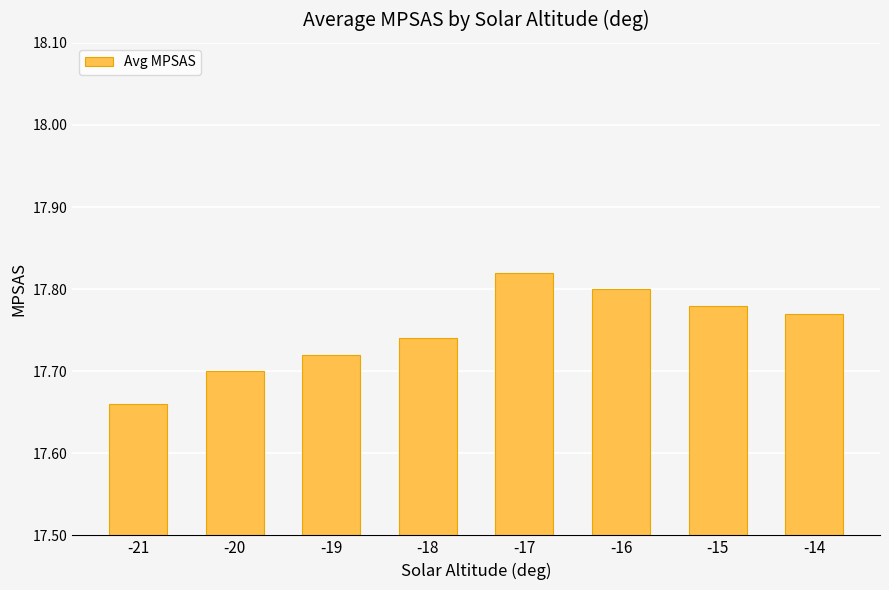

Which has a higher value, -21 or -18?

-18